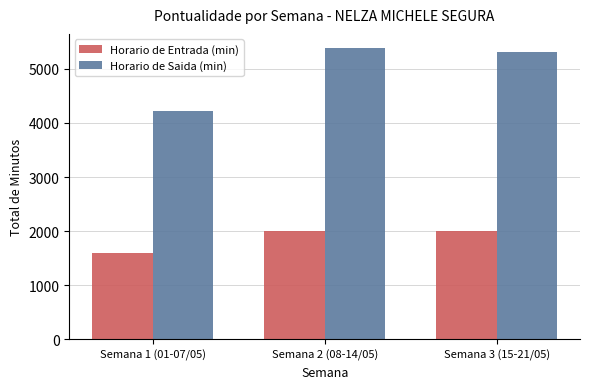

What is the maximum value shown in the chart?

5377